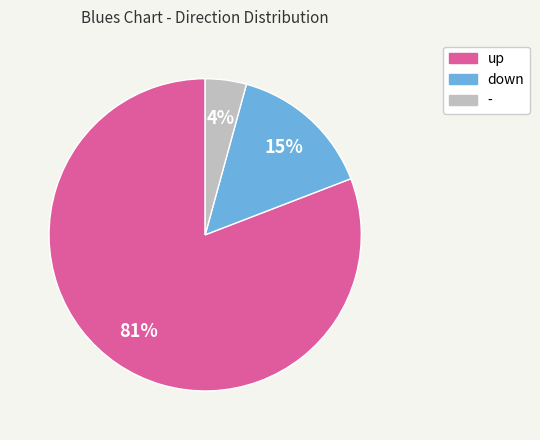

To the nearest percent, what percentage of the pie is -?

4%